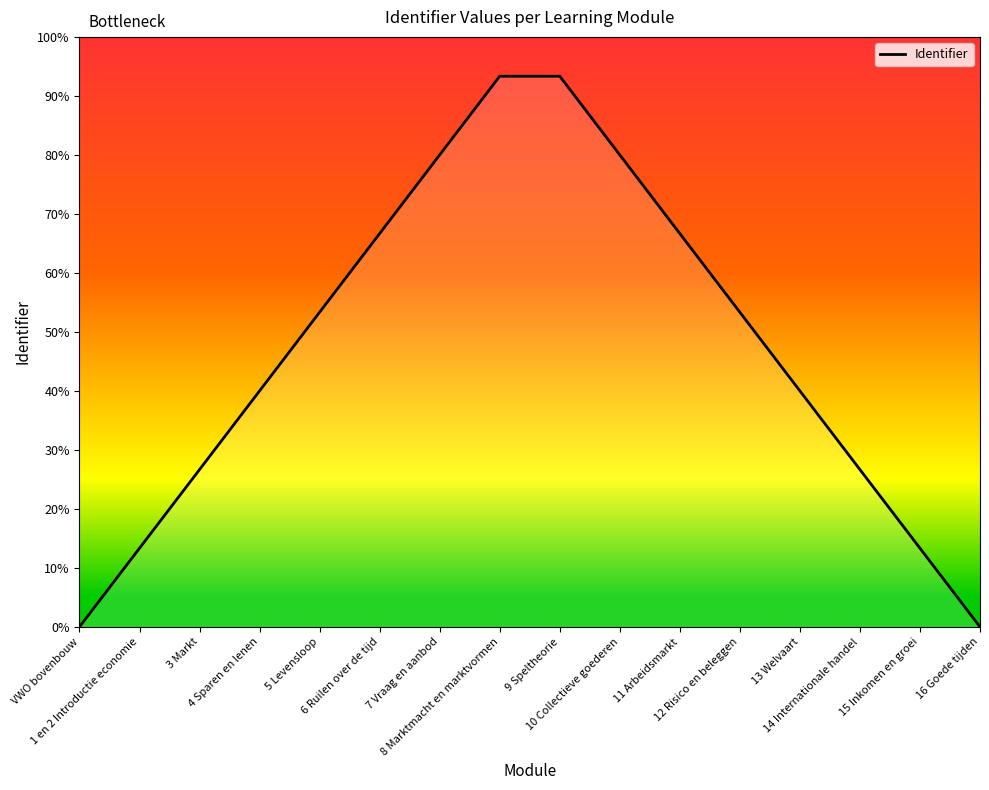

Where does the data first go above 53?

5 Levensloop